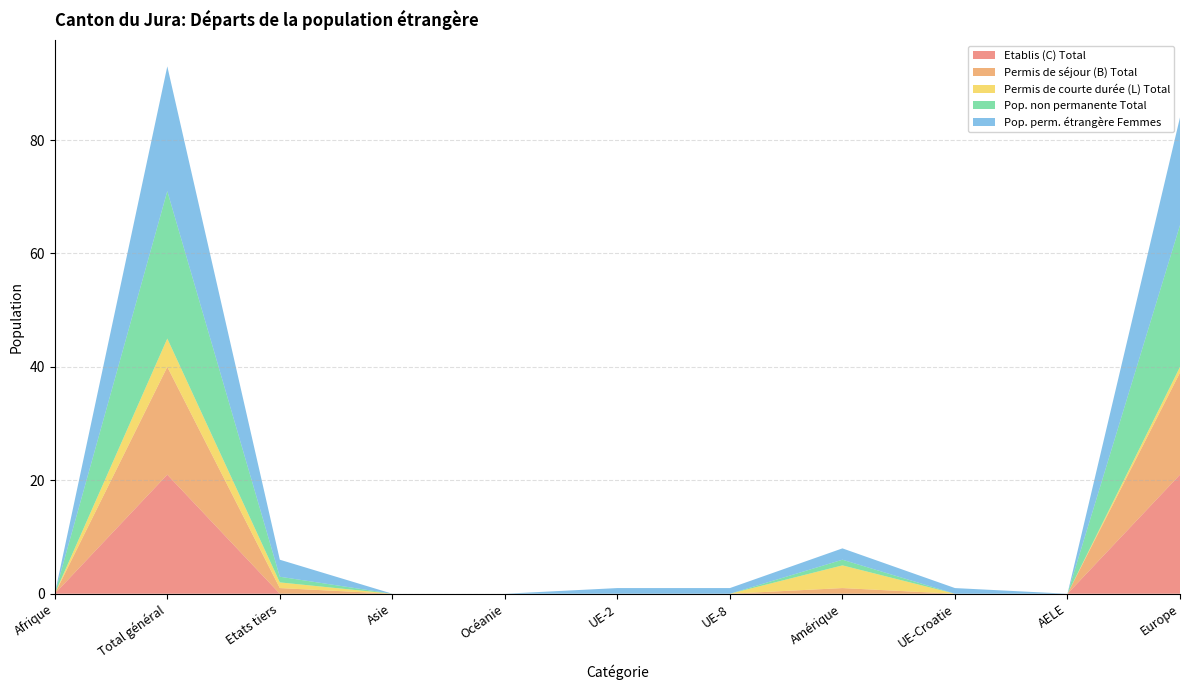

Reading left to right, what are all the values shown in this chart?

Etablis (C) Total: 0	21	0	0	0	0	0	0	0	0	21
Permis de séjour (B) Total: 0	19	1	0	0	0	0	1	0	0	18
Permis de courte durée (L) Total: 0	5	1	0	0	0	0	4	0	0	1
Pop. non permanente Total: 0	26	1	0	0	0	0	1	0	0	25
Pop. perm. étrangère Femmes: 0	22	3	0	0	1	1	2	1	0	19